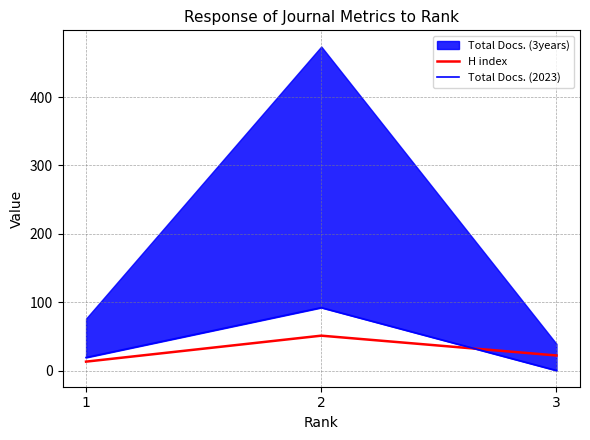

Is it true that H index equals 22 at 3?

True